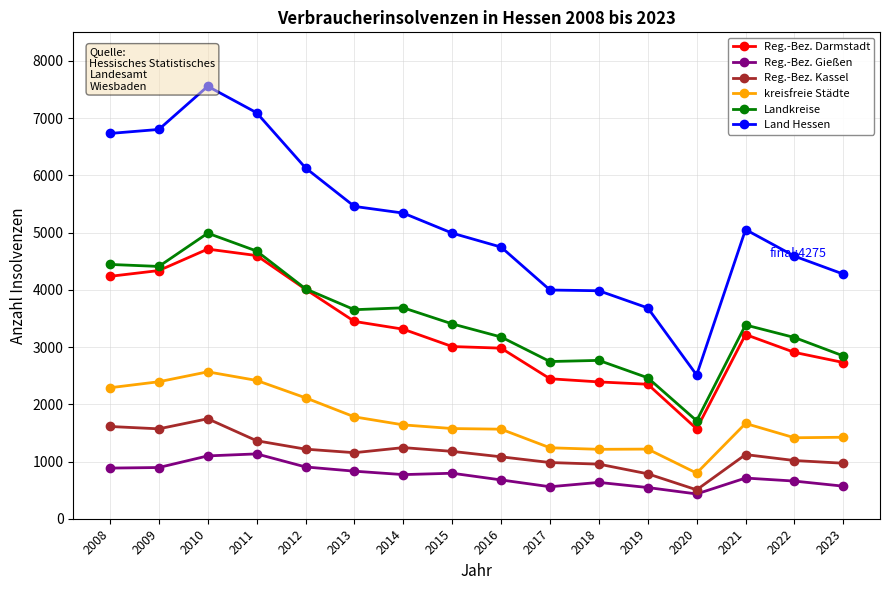

True or false: Reg.-Bez. Darmstadt has a value of 6152 at 2009.

False